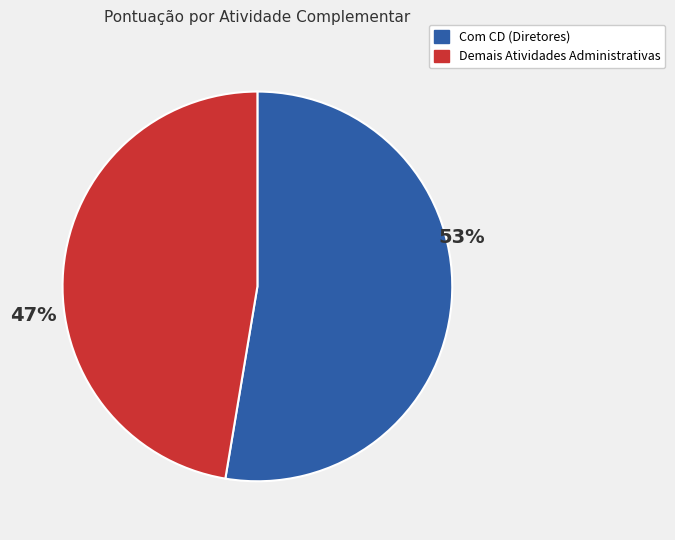

Is there a majority slice in this chart?

Yes